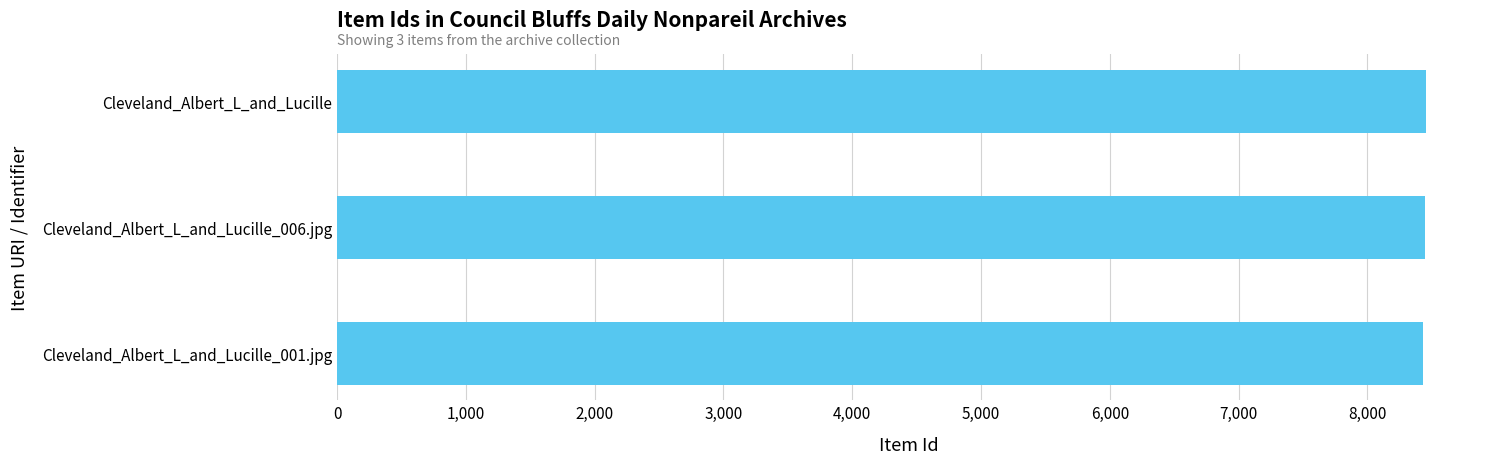

What is the sum of all values?

25335